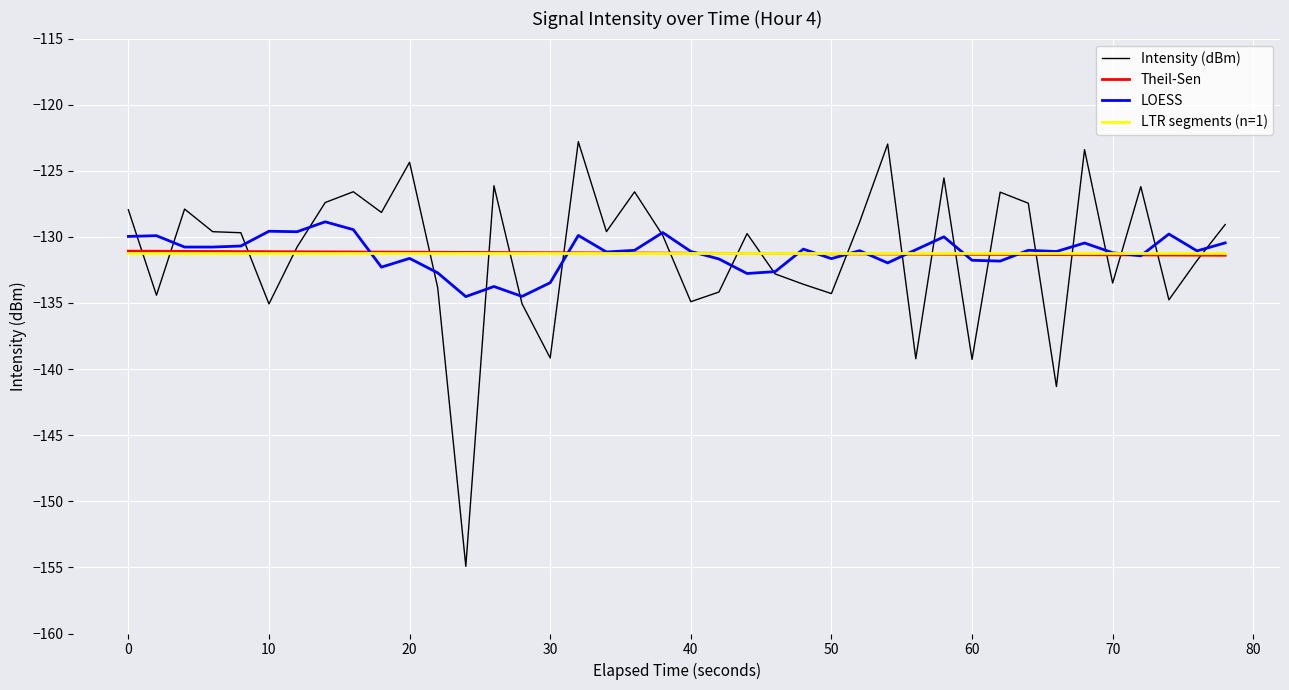

Which series ends up on top after the final intersection of Intensity (dBm) and LTR segments (n=1)?

Intensity (dBm)